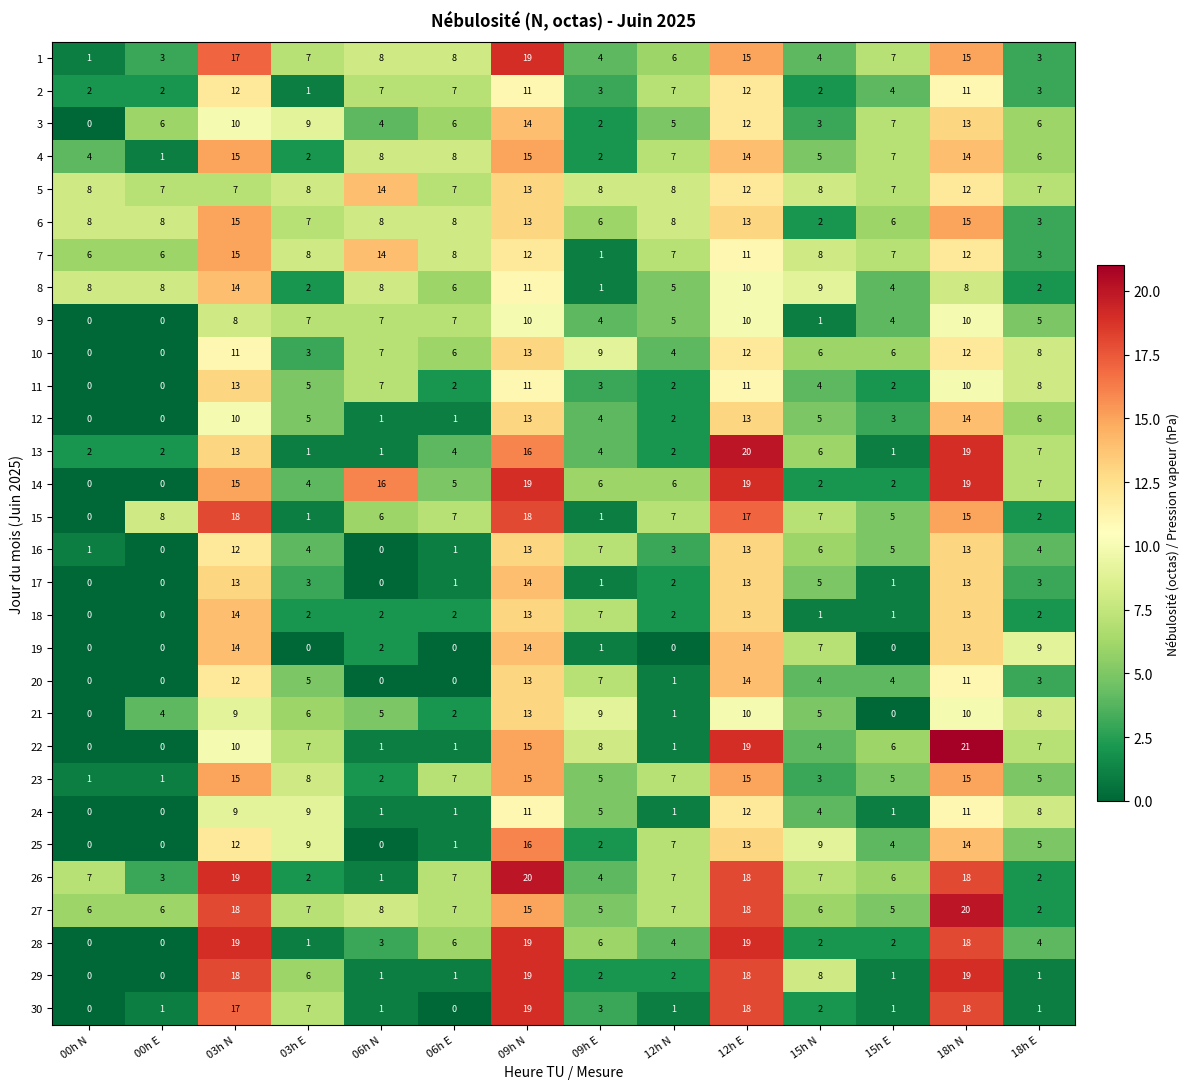

What is the sum of the 15 values at 00h N and 09h N?

18